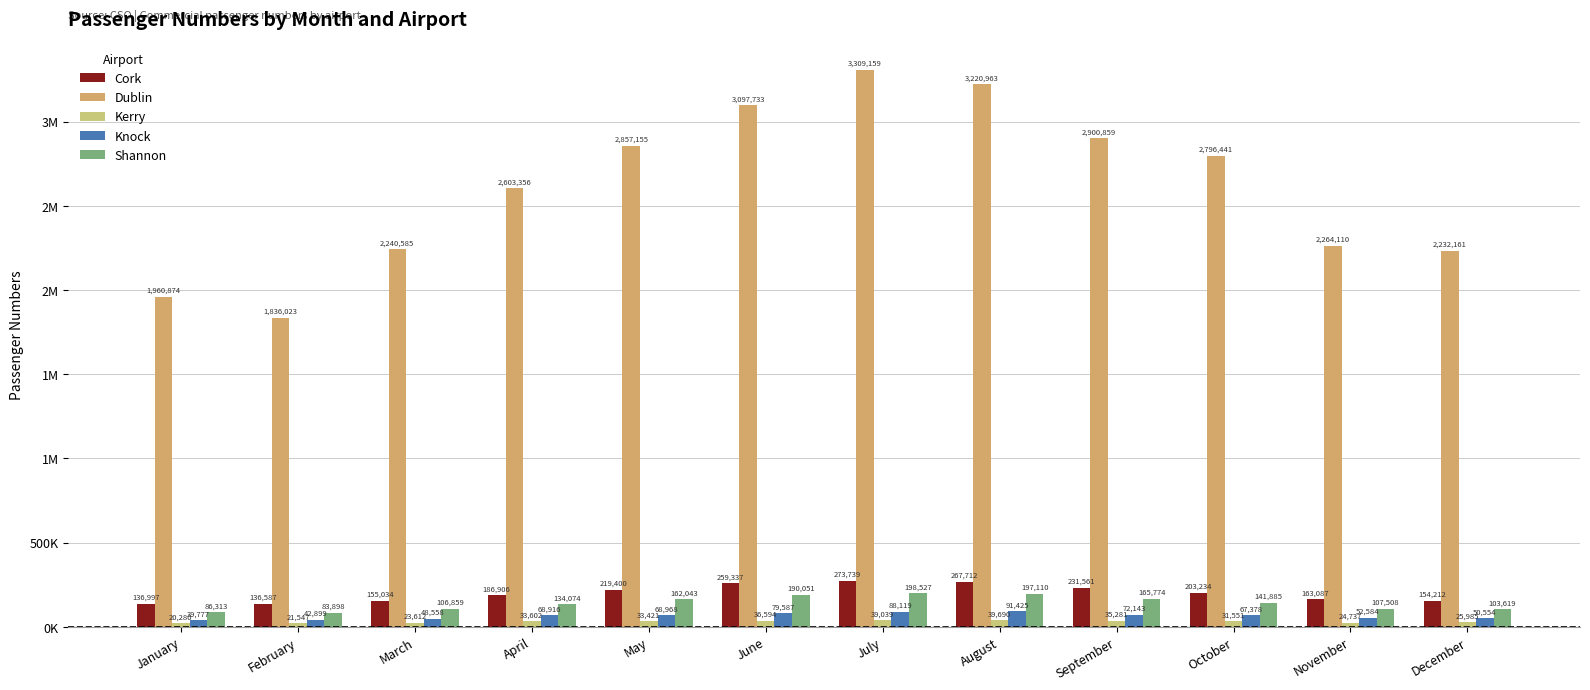

Does the chart contain any negative values?

No